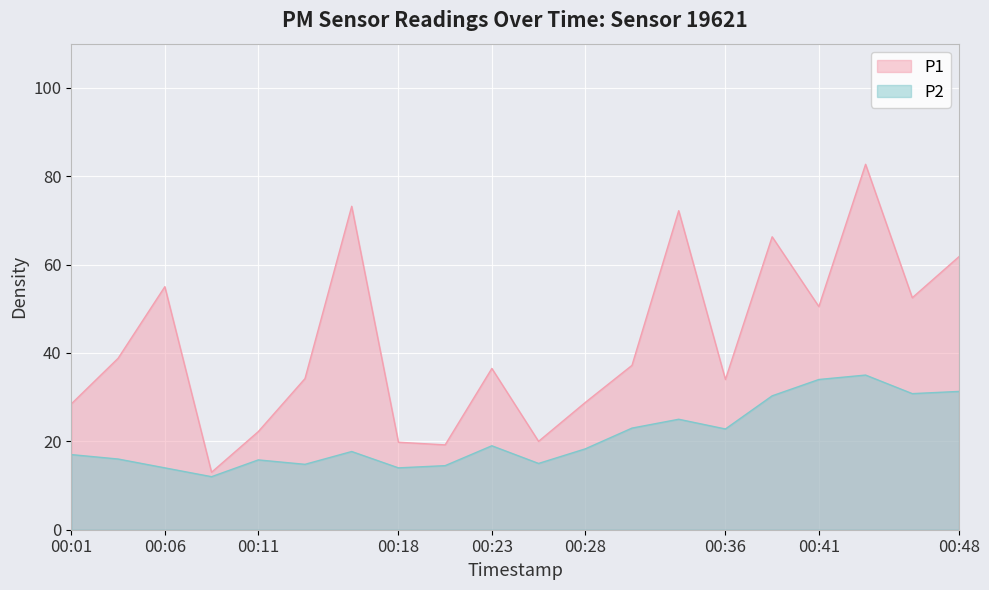

Reading right to left, transcribe all the data shown in this chart.

P1: 00:48=61.8	00:46=52.5	00:43=82.7	00:41=50.5	00:38=66.3	00:36=34.0	00:33=72.2	00:31=37.2	00:28=28.8	00:26=20.0	00:23=36.5	00:21=19.2	00:18=19.8	00:16=73.2	00:13=34.2	00:11=22.2	00:08=13.0	00:06=55.0	00:03=38.8	00:01=28.5
P2: 00:48=31.3	00:46=30.8	00:43=35.0	00:41=34.0	00:38=30.3	00:36=22.8	00:33=25.0	00:31=23.0	00:28=18.3	00:26=15.0	00:23=19.0	00:21=14.5	00:18=14.0	00:16=17.7	00:13=14.8	00:11=15.8	00:08=12.0	00:06=14.0	00:03=16.0	00:01=17.0